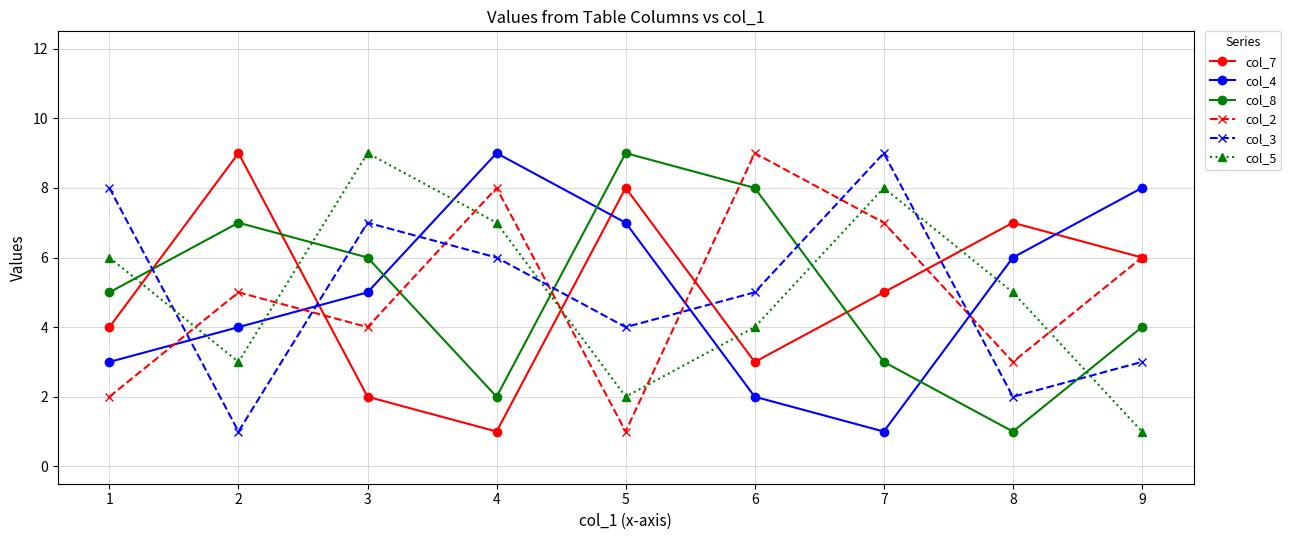

True or false: col_5 has more than 1 points higher than both neighbors.

True